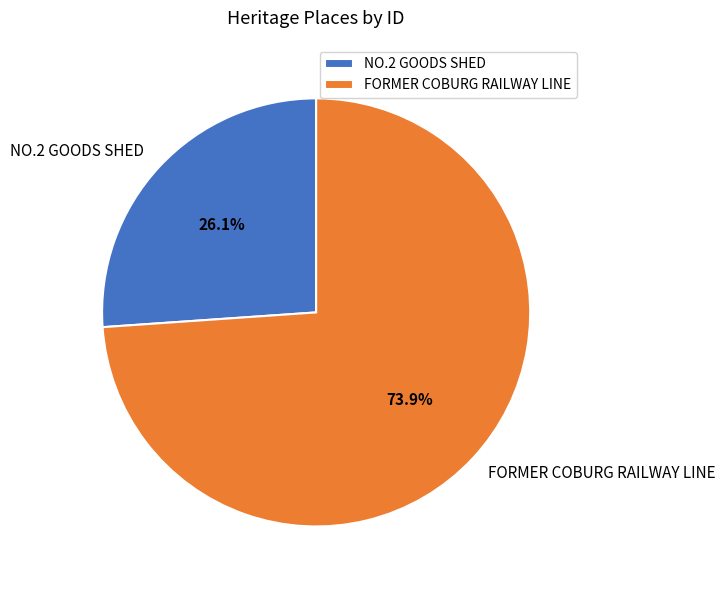

Does any single category account for the majority?

Yes